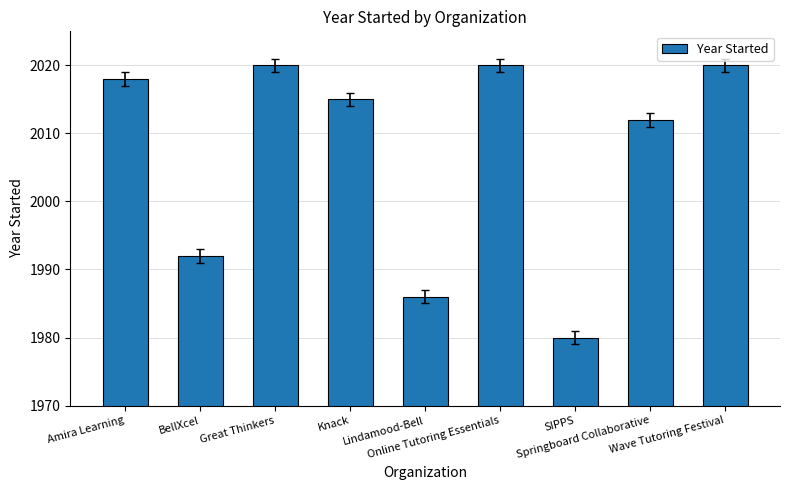

Between Great Thinkers and BellXcel, which is larger?

Great Thinkers